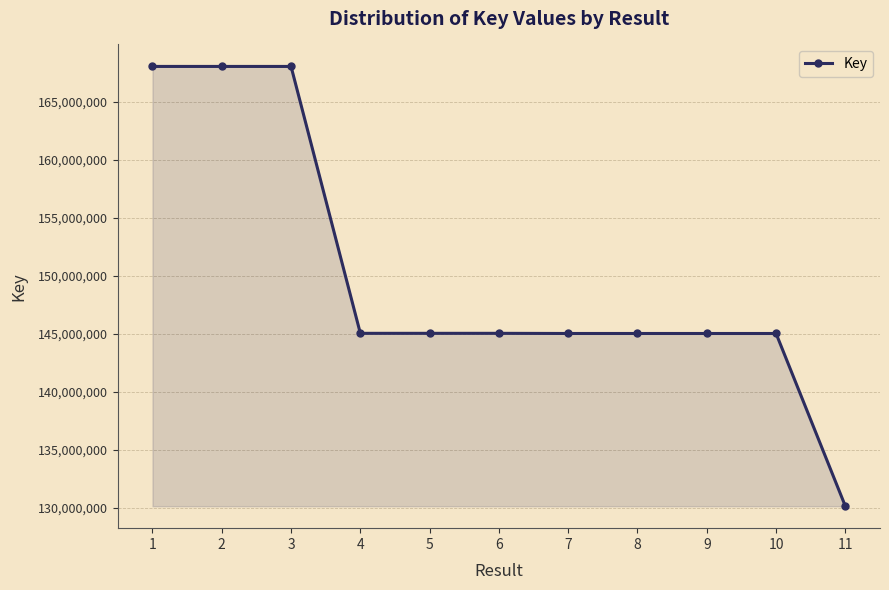

Which label corresponds to the smallest value in the chart?

11